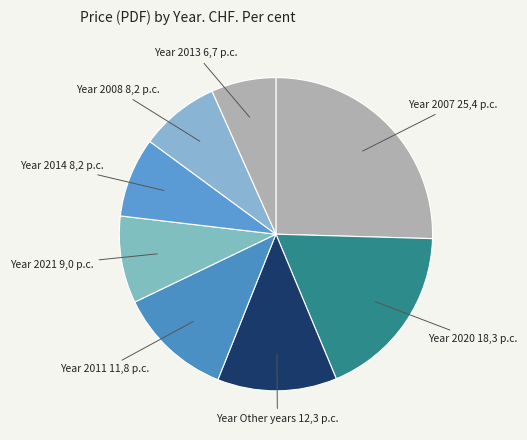

How many slices are in this pie chart?

8